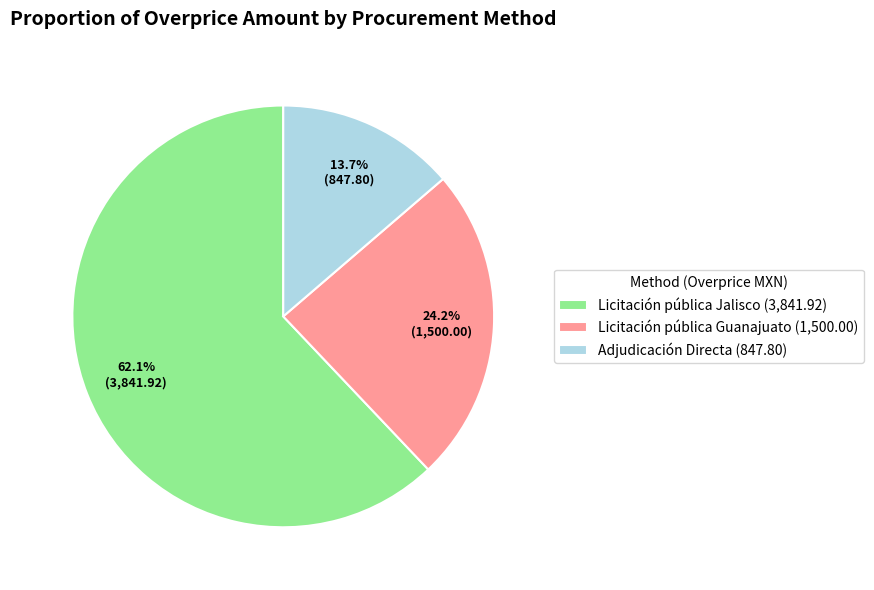

Rank the categories by value from lowest to highest.

Adjudicación Directa (847.80), Licitación pública Guanajuato (1,500.00), Licitación pública Jalisco (3,841.92)